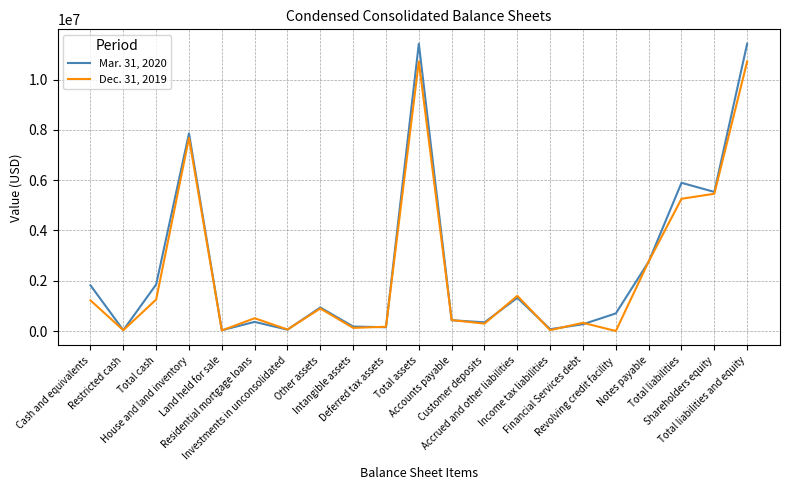

Read the Dec. 31, 2019 value at Residential mortgage loans, to the nearest 10.

508970